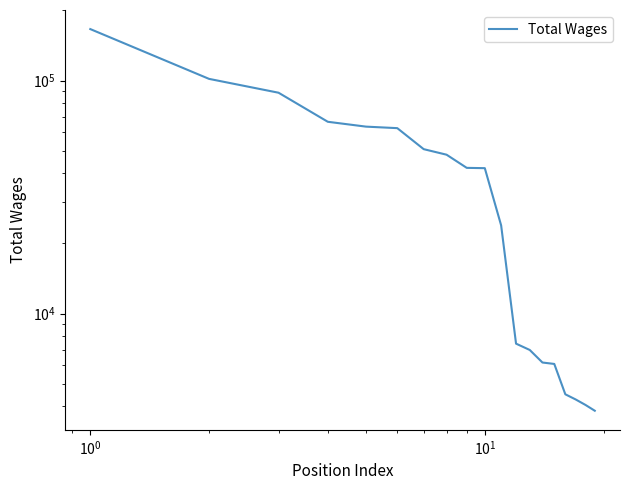

How many data points are less than 42082?

9